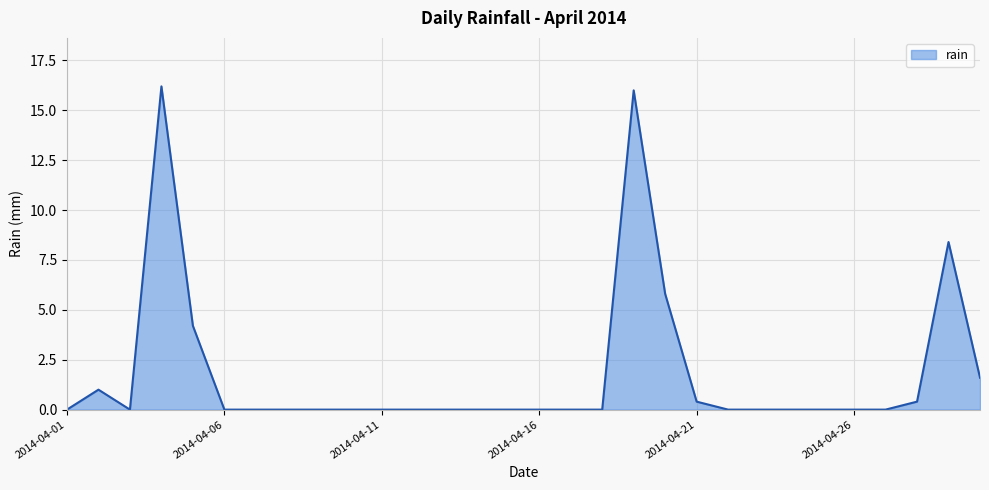

True or false: the data has more than 2 interior local peaks.

True